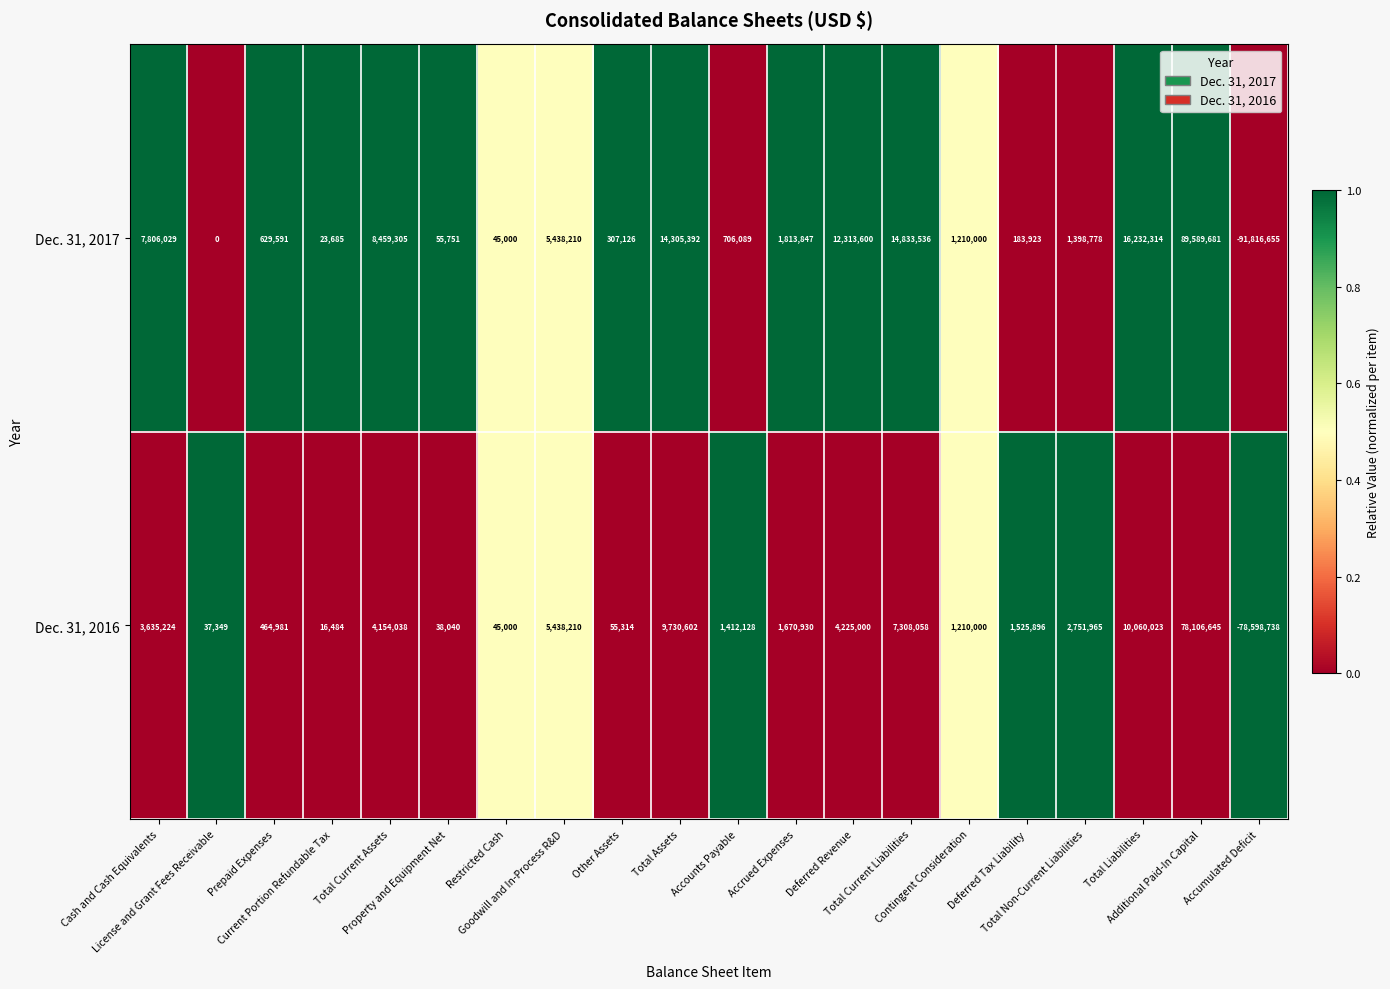

List the series in order of their overall mean, highest first.

Dec. 31, 2017, Dec. 31, 2016